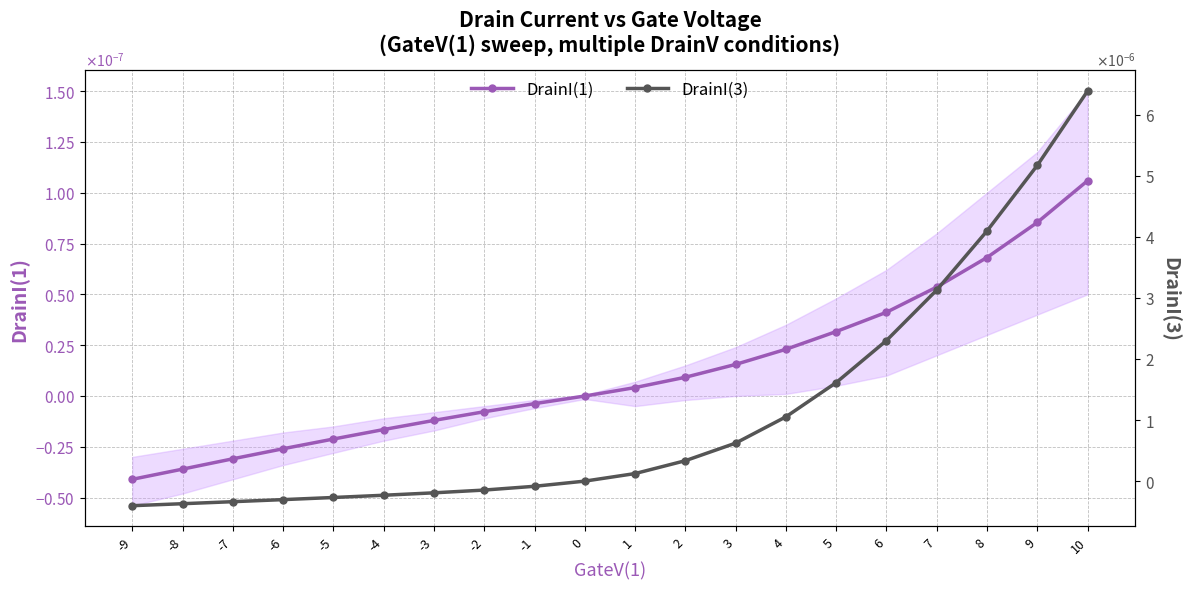

At which label does DrainI(1) reach its peak?

10